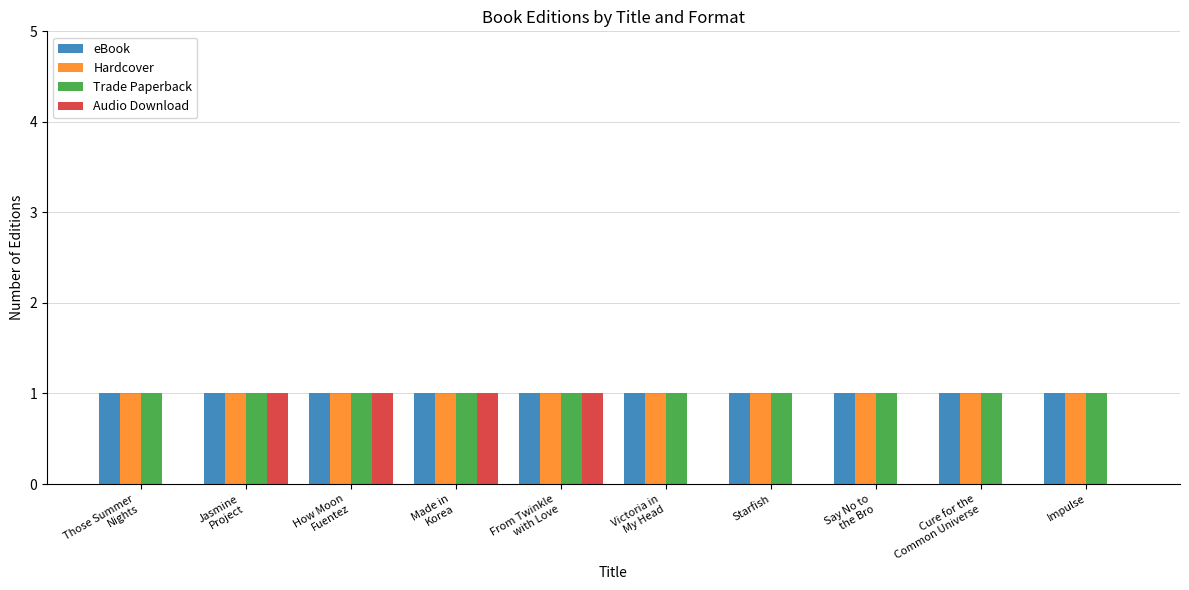

Reading right to left, extract all data points from this chart.

eBook: 1	1	1	1	1	1	1	1	1	1
Hardcover: 1	1	1	1	1	1	1	1	1	1
Trade Paperback: 1	1	1	1	1	1	1	1	1	1
Audio Download: 0	0	0	0	0	1	1	1	1	0